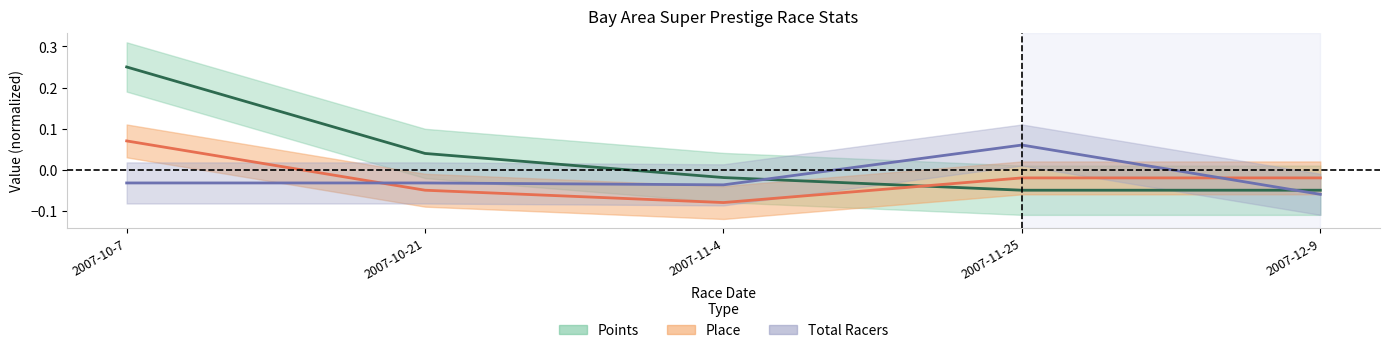

Reading right to left, list all the values displayed in this chart.

Points: 2007-12-9=-0.0	2007-11-25=-0.1	2007-11-4=-0.0	2007-10-21=0.0	2007-10-7=0.2
Place: 2007-12-9=-0.0	2007-11-25=-0.0	2007-11-4=-0.1	2007-10-21=-0.1	2007-10-7=0.1
Total Racers: 2007-12-9=-0.1	2007-11-25=0.1	2007-11-4=-0.0	2007-10-21=-0.0	2007-10-7=-0.0